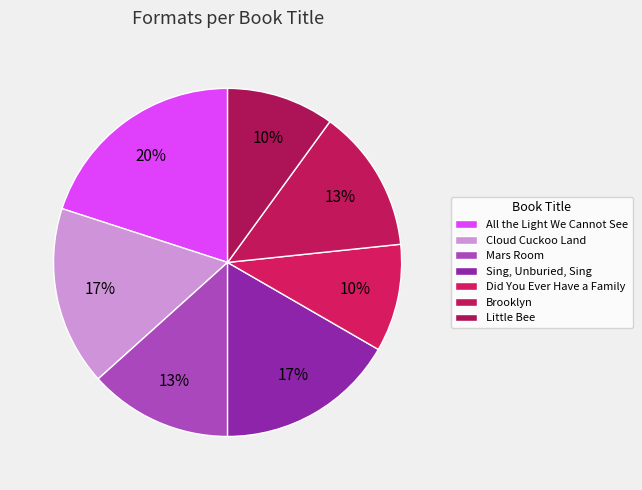

What percentage is the Did You Ever Have a Family slice, to the nearest percent?

10%